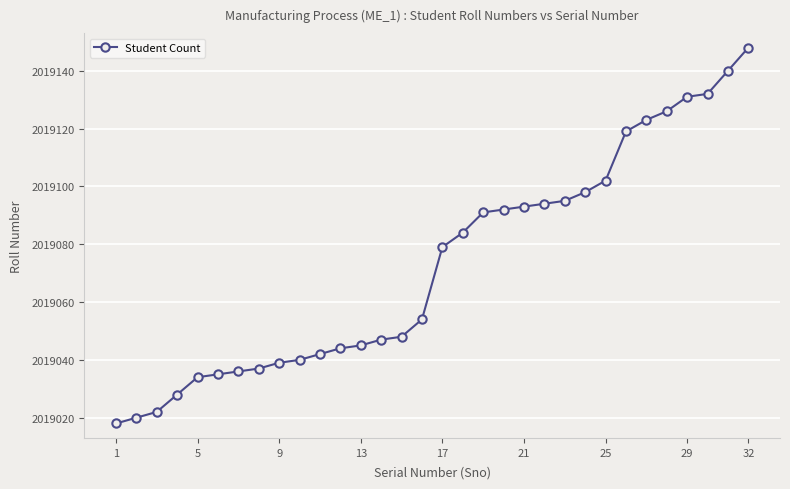

What is the minimum value shown in the chart?

2019018